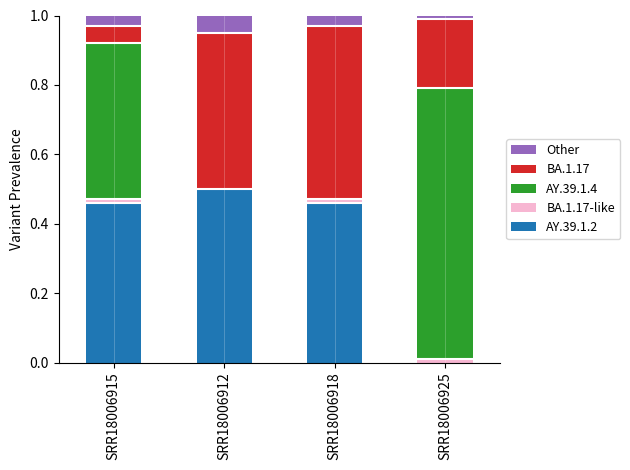

True or false: AY.39.1.2 has a value of -0.3 at SRR18006925.

False